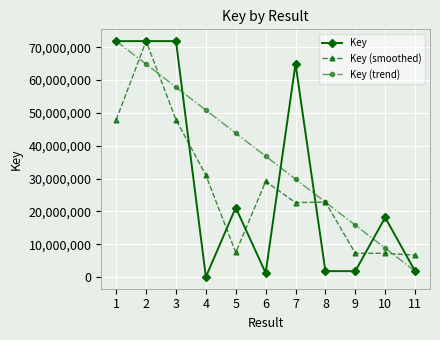

Rank the series by their average value, from highest to lowest.

Key (trend), Key, Key (smoothed)